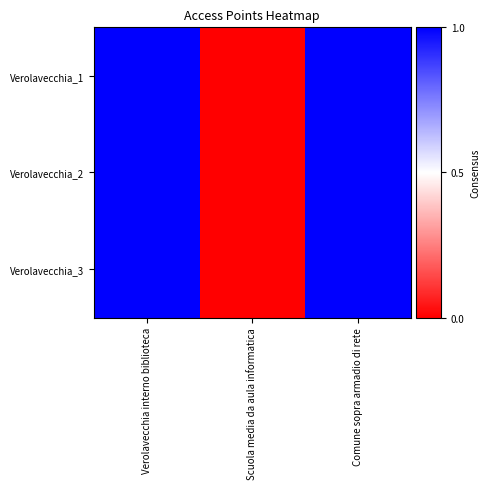

Which series has the largest range (max minus min)?

Verolavecchia_1